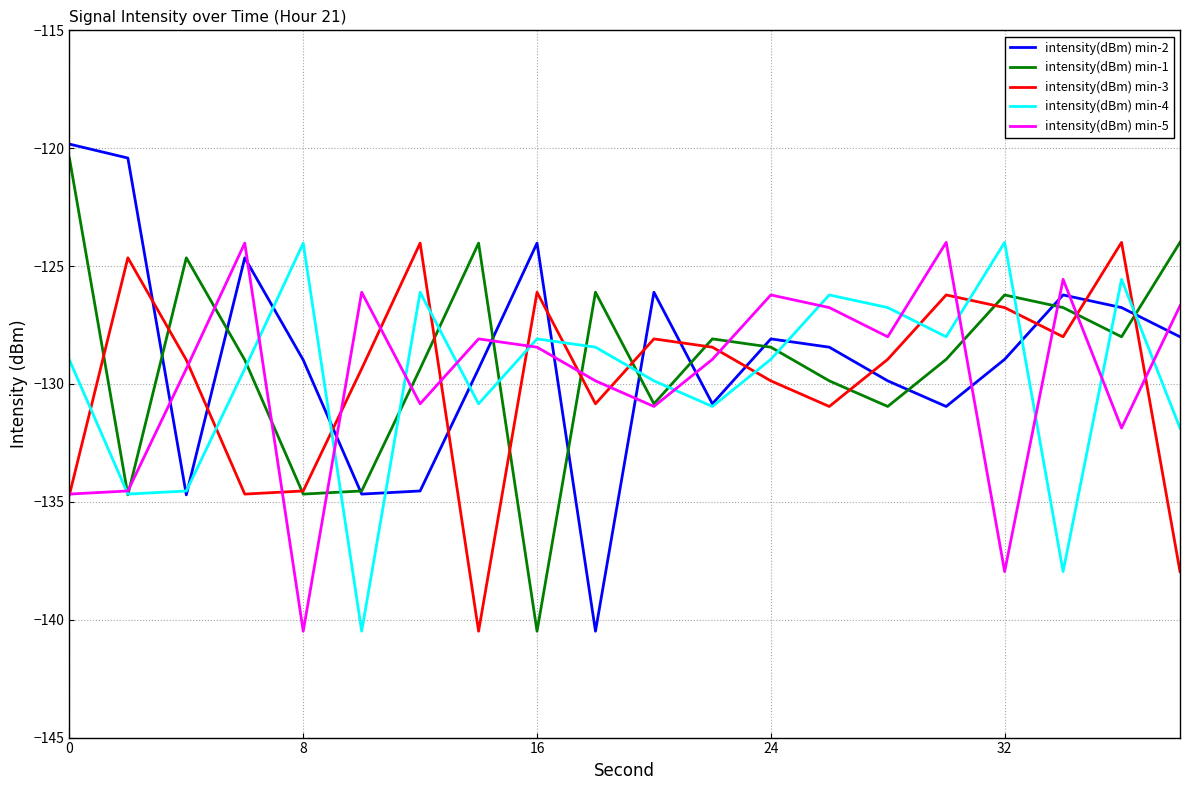

How many times do intensity(dBm) min-3 and intensity(dBm) min-4 cross each other?

12